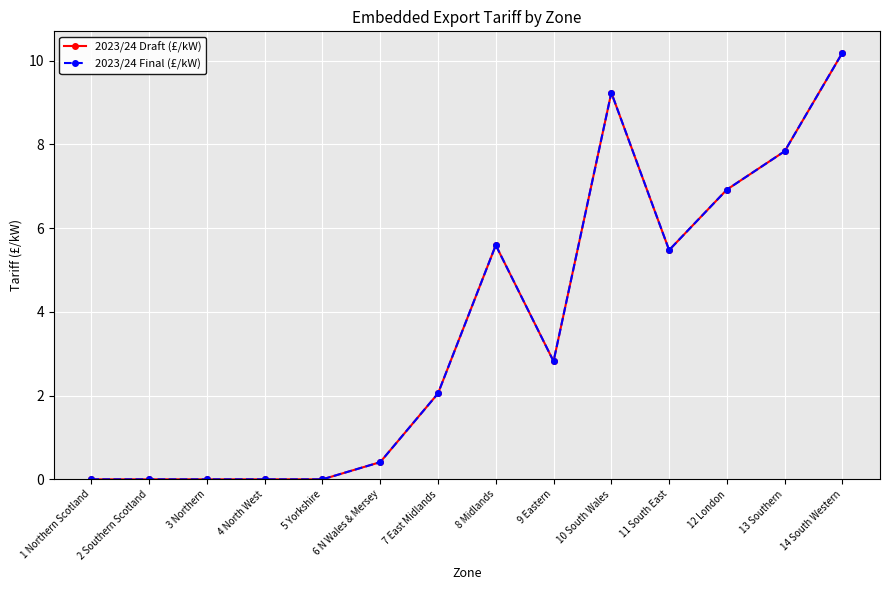

Is the value of 2023/24 Draft (£/kW) at 6 N Wales & Mersey greater than the value of 2023/24 Final (£/kW) at 14 South Western?

No